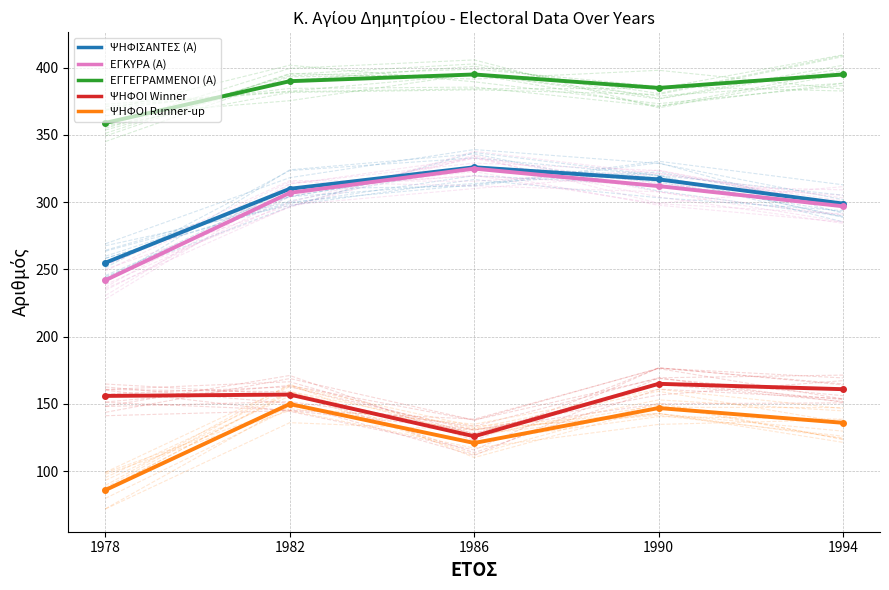

What is the maximum value for ΨΗΦΟΙ Runner-up?

150